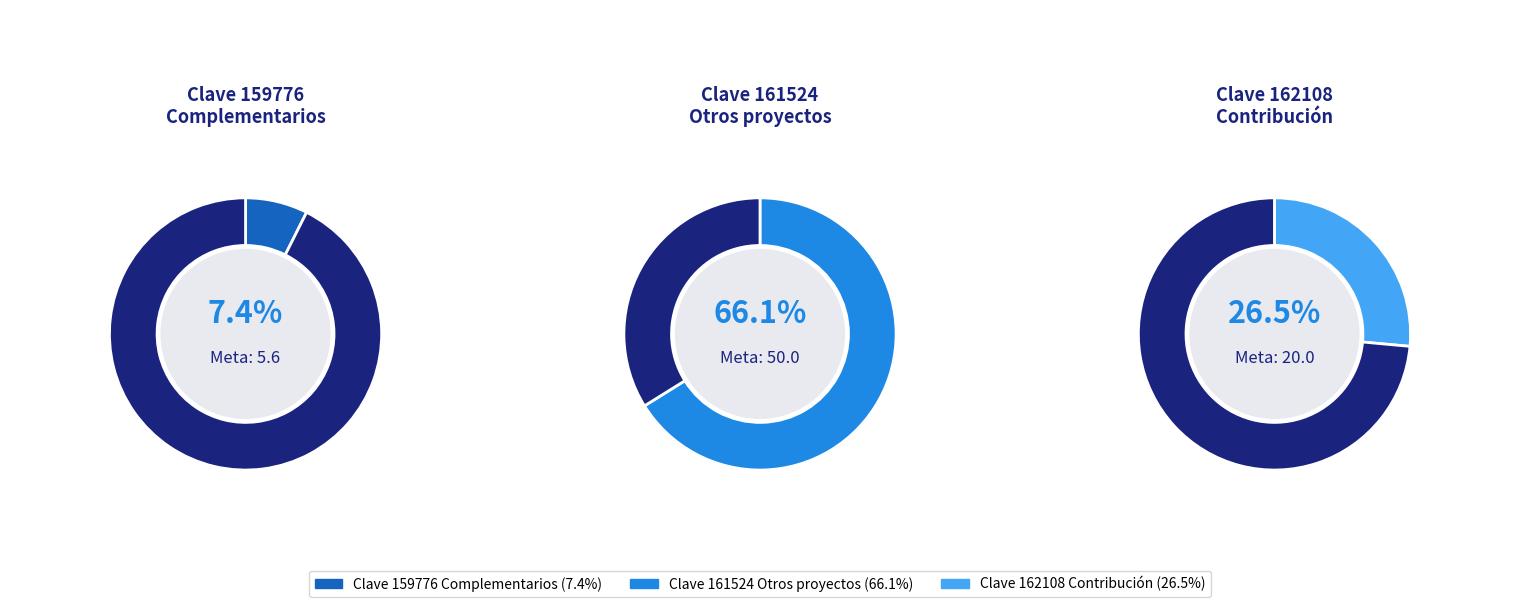

Which has a higher value, 162108 or 161524?

161524